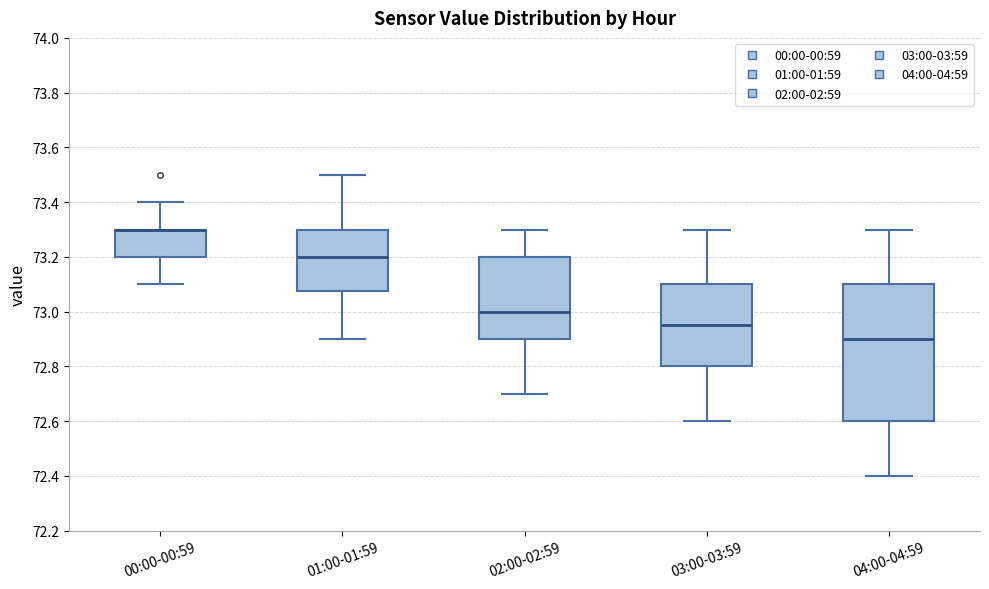

Where does the lower whisker of the box for 02:00-02:59 end on the y-axis? The values are not printed on the chart, so give them approximately, as read against the axis.

72.70